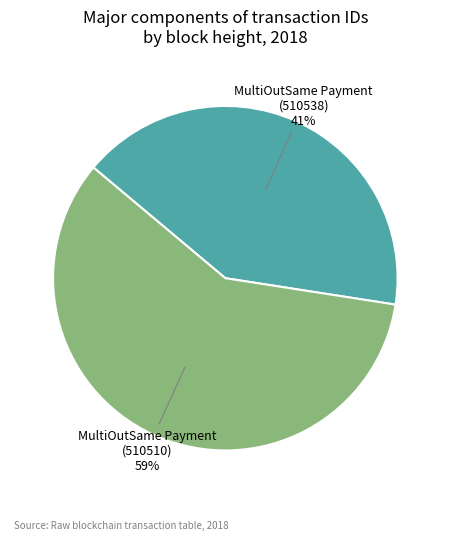

Rank the categories by value from highest to lowest.

MultiOutSame Payment (510510), MultiOutSame Payment (510538)